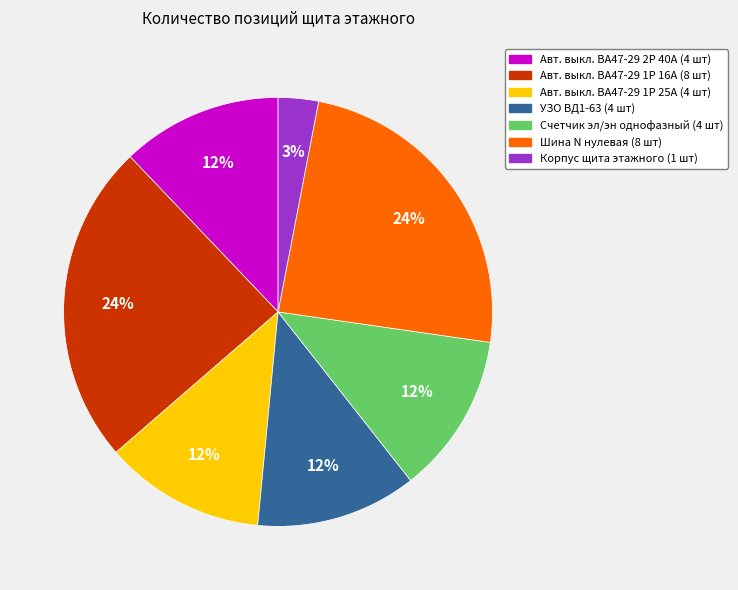

To the nearest percent, what is the difference between the largest and smallest slice percentages?

21%